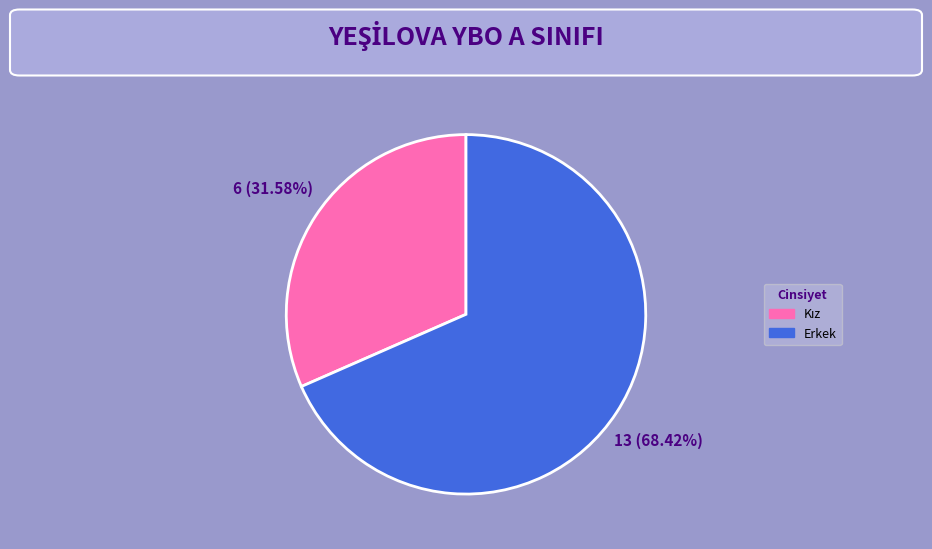

What is the largest slice in the pie chart?

Erkek